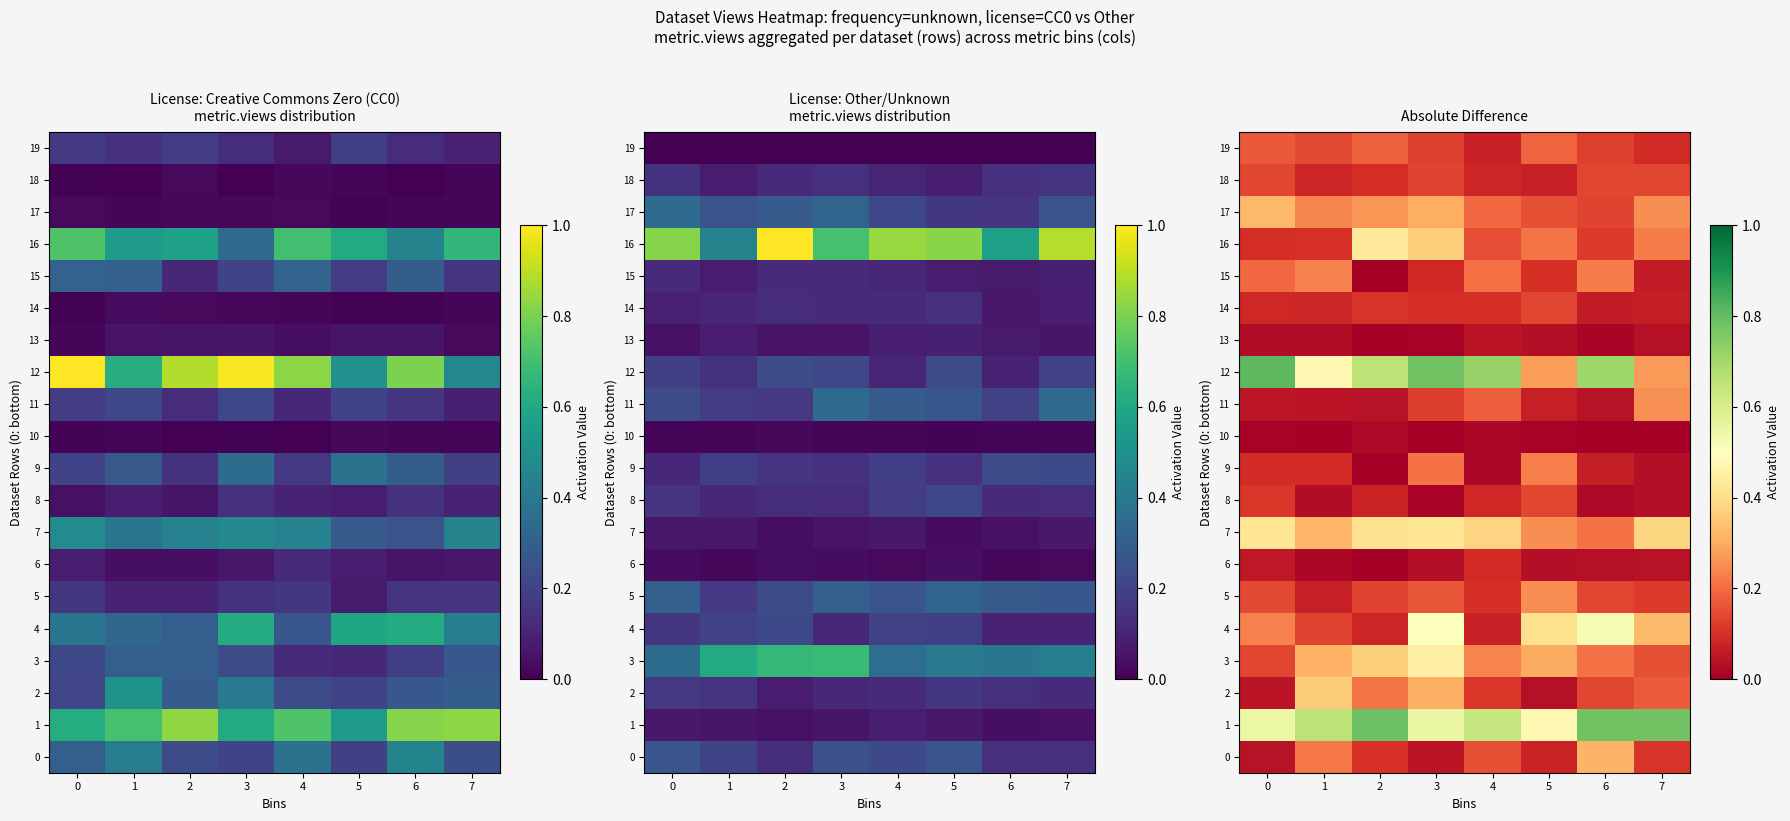

At which category is the sum across all series the highest?

3